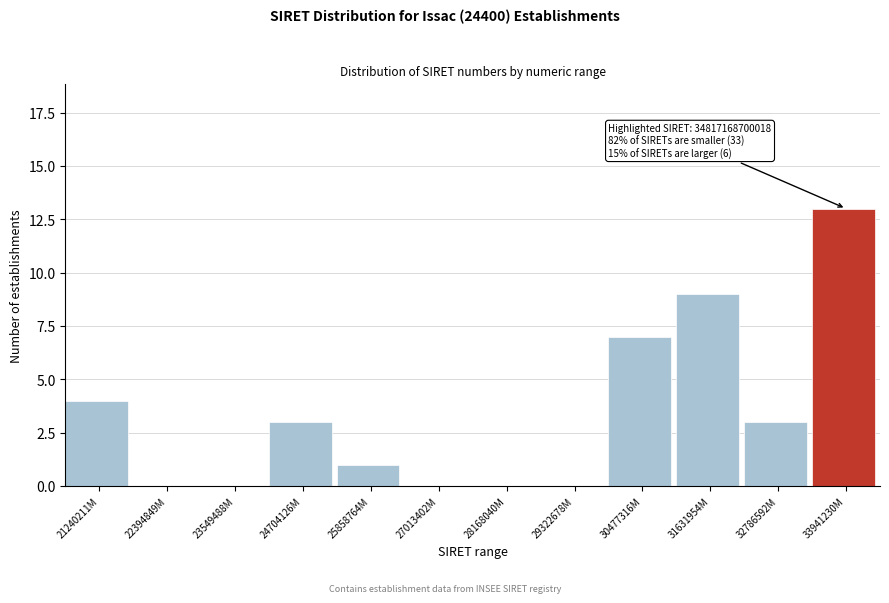

Reading left to right, list all the values displayed in this chart.

21240211M=4	22394849M=0	23549488M=0	24704126M=3	25858764M=1	27013402M=0	28168040M=0	29322678M=0	30477316M=7	31631954M=9	32786592M=3	33941230M=13